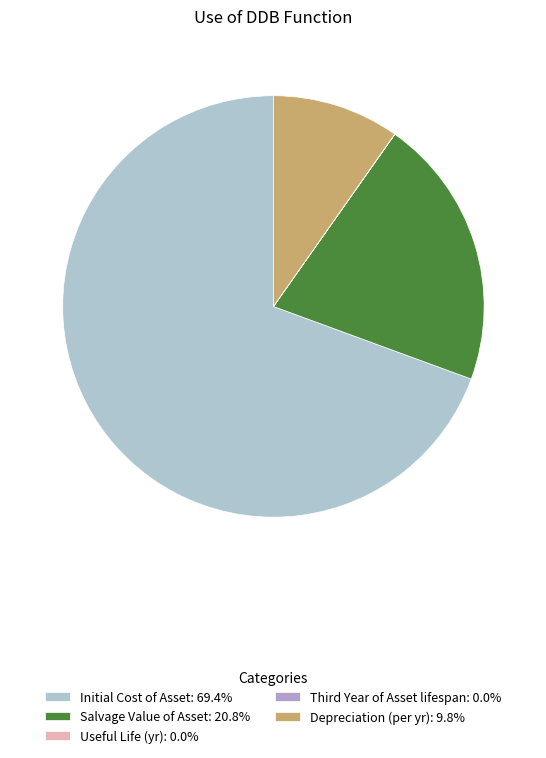

What is the ratio of the value at Initial Cost of Asset to the value at Salvage Value of Asset?

3.3